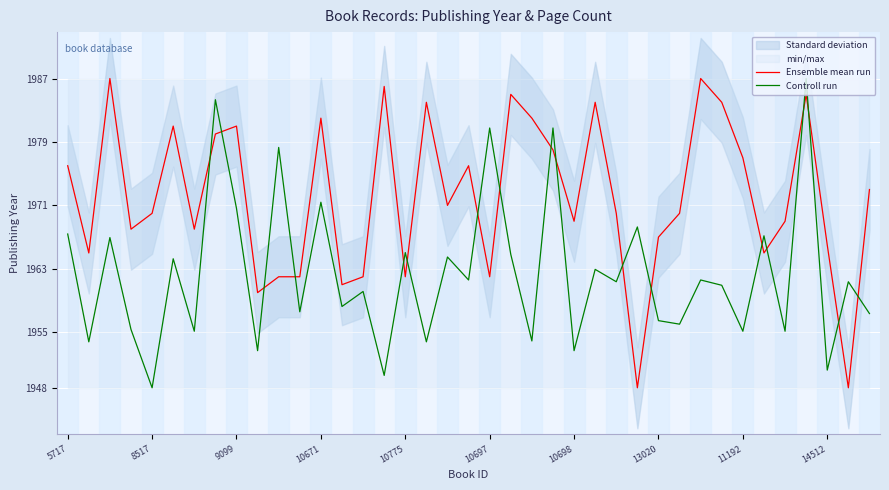

Where is Ensemble mean run nearest to the value 1967?

13020